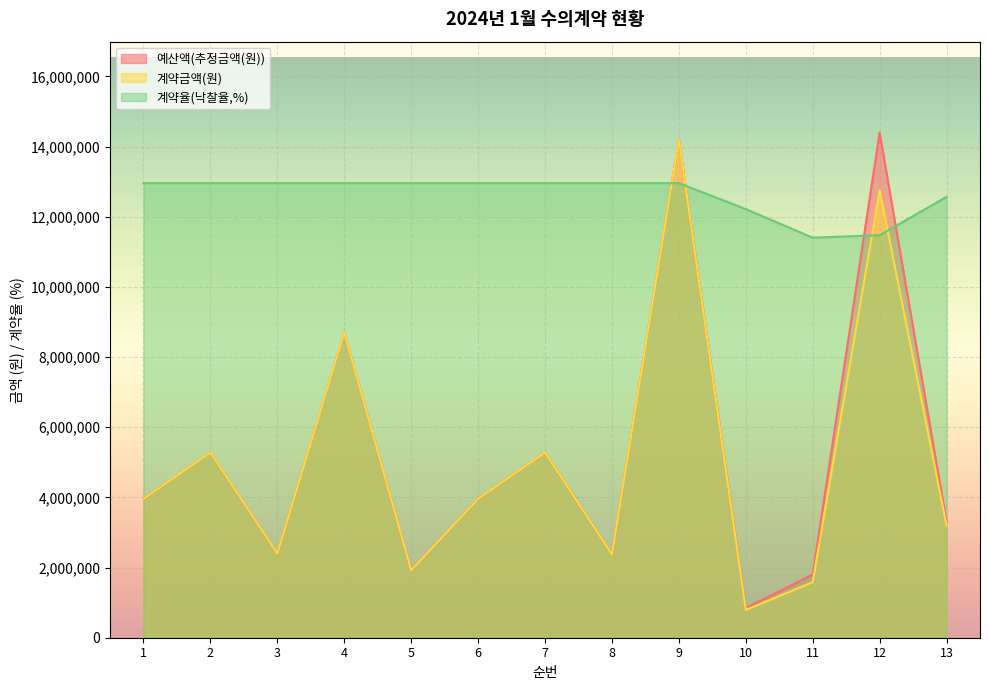

Is the value of 계약율(낙찰율(%)) at 7 greater than the value of 계약금액(원) at 5?

Yes